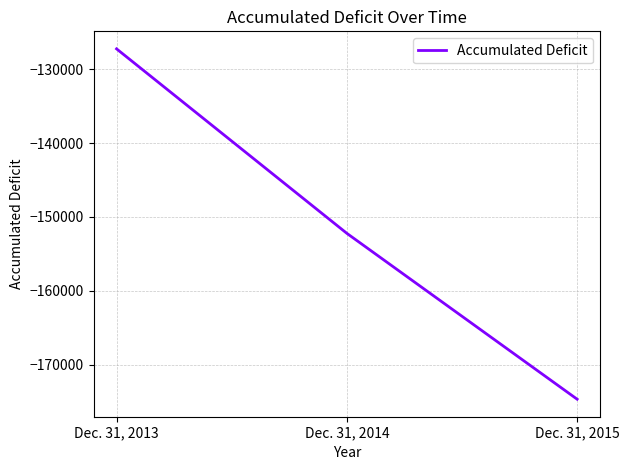

What is the smallest value displayed?

-174649